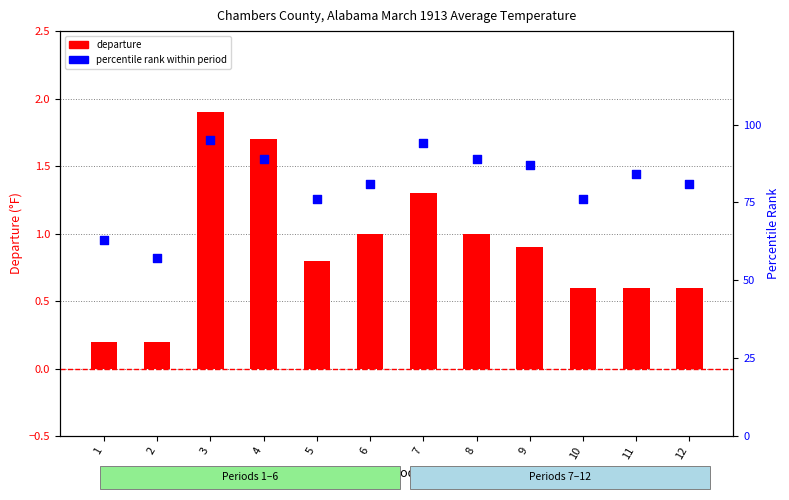

At which category is the sum across all series the highest?

3